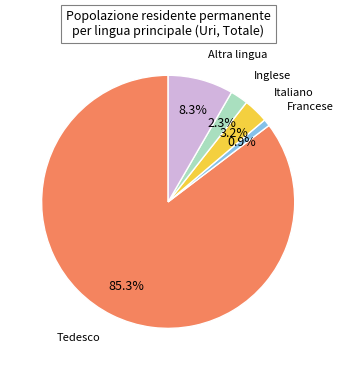

Does Tedesco account for over 50% of the chart?

Yes